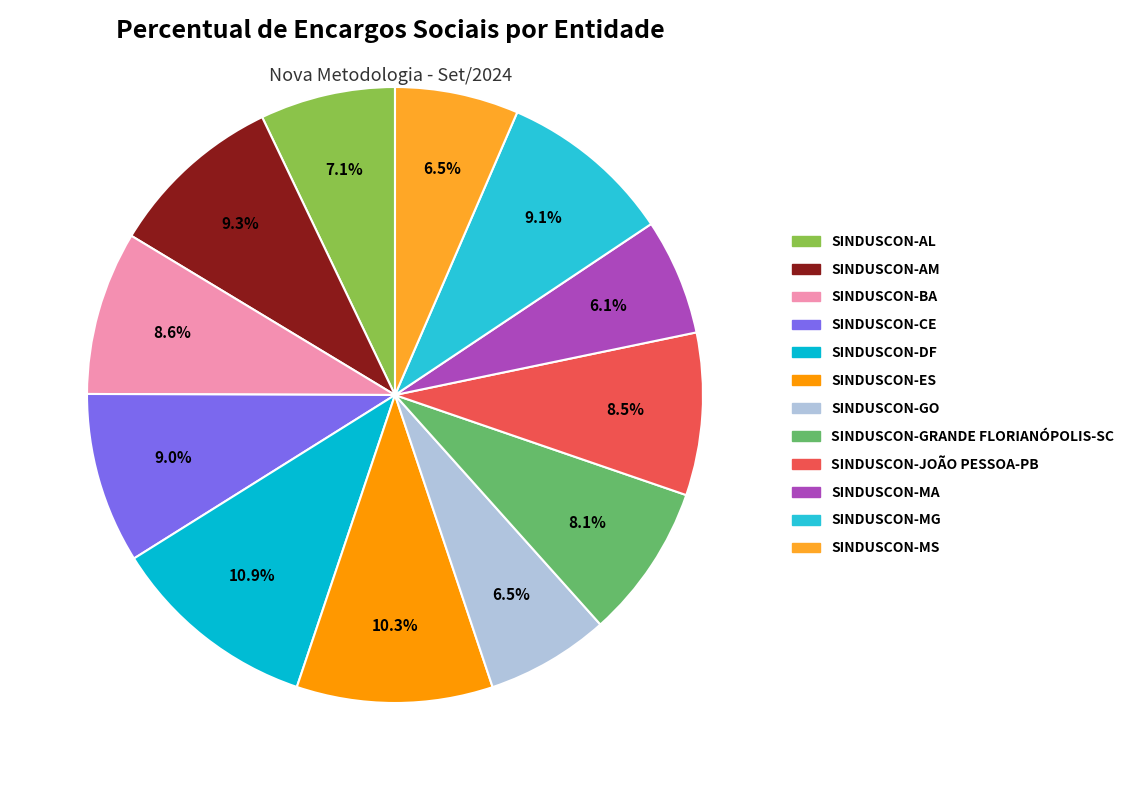

To the nearest percent, what is the combined percentage of SINDUSCON-MG and SINDUSCON-MS?

16%